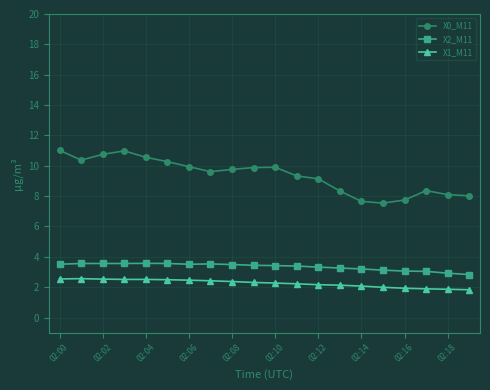

True or false: X0_M11 has more than 2 interior local peaks.

True